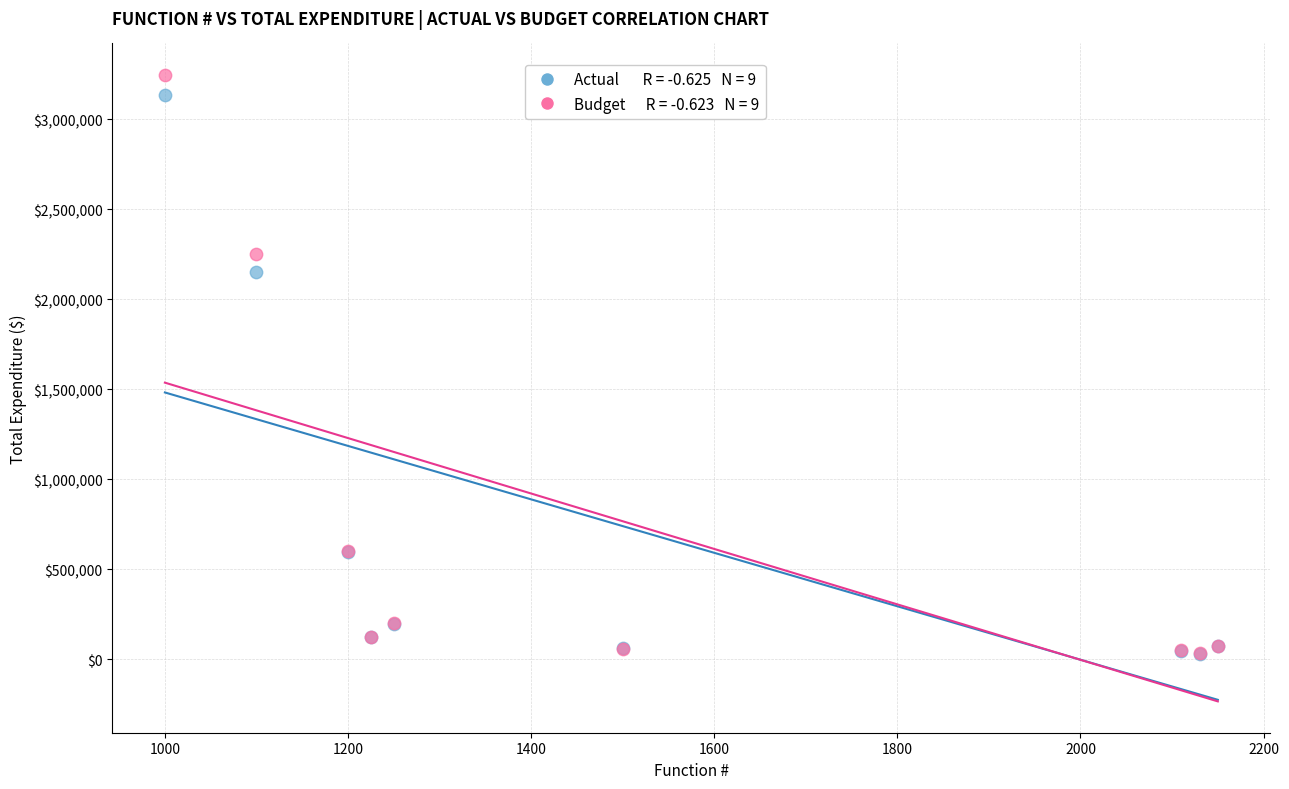

Across all series, what Y value is closest to 1639563?

2153054